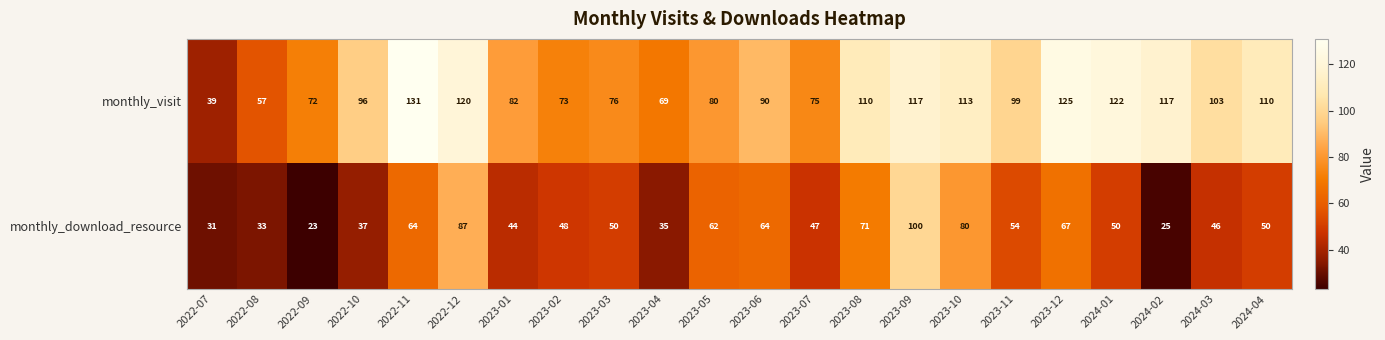

What is the difference between the maximum and second lowest values in the monthly_download_resource series?

75